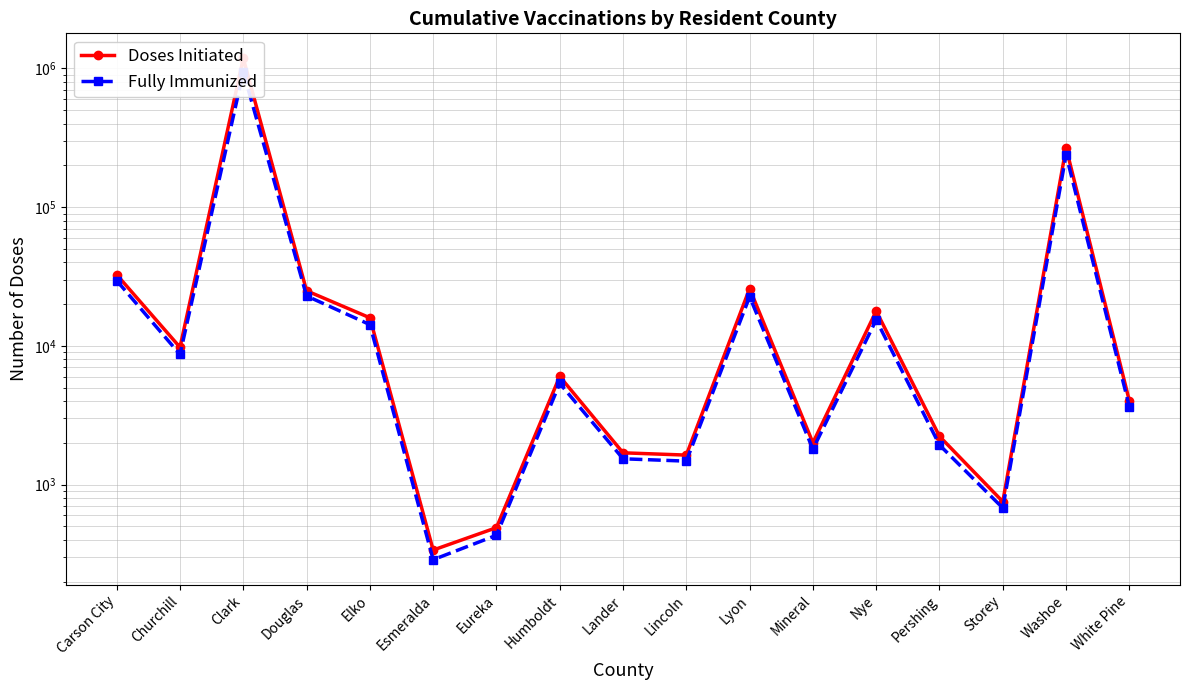

What is the value of the Fully Immunized point at the 2nd from the left?

8682